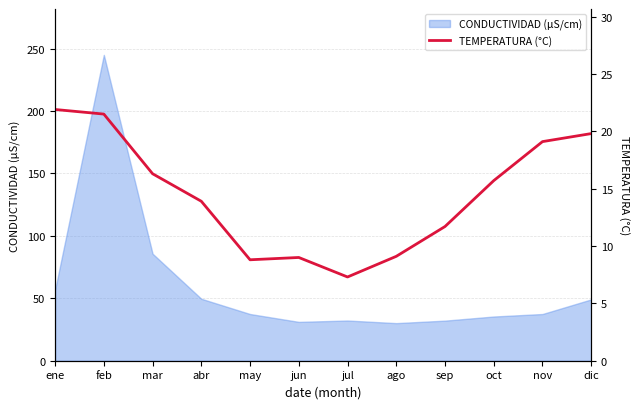

Reading right to left, what are all the values shown in this chart?

19.8	19.1	15.7	11.7	9.1	7.3	9.0	8.8	13.9	16.3	21.5	21.9